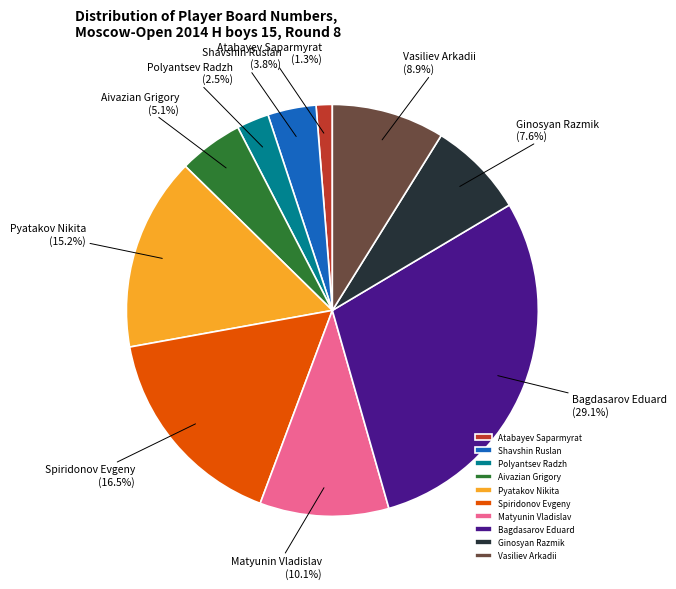

What portion of the pie excludes Matyunin Vladislav?

89.9%